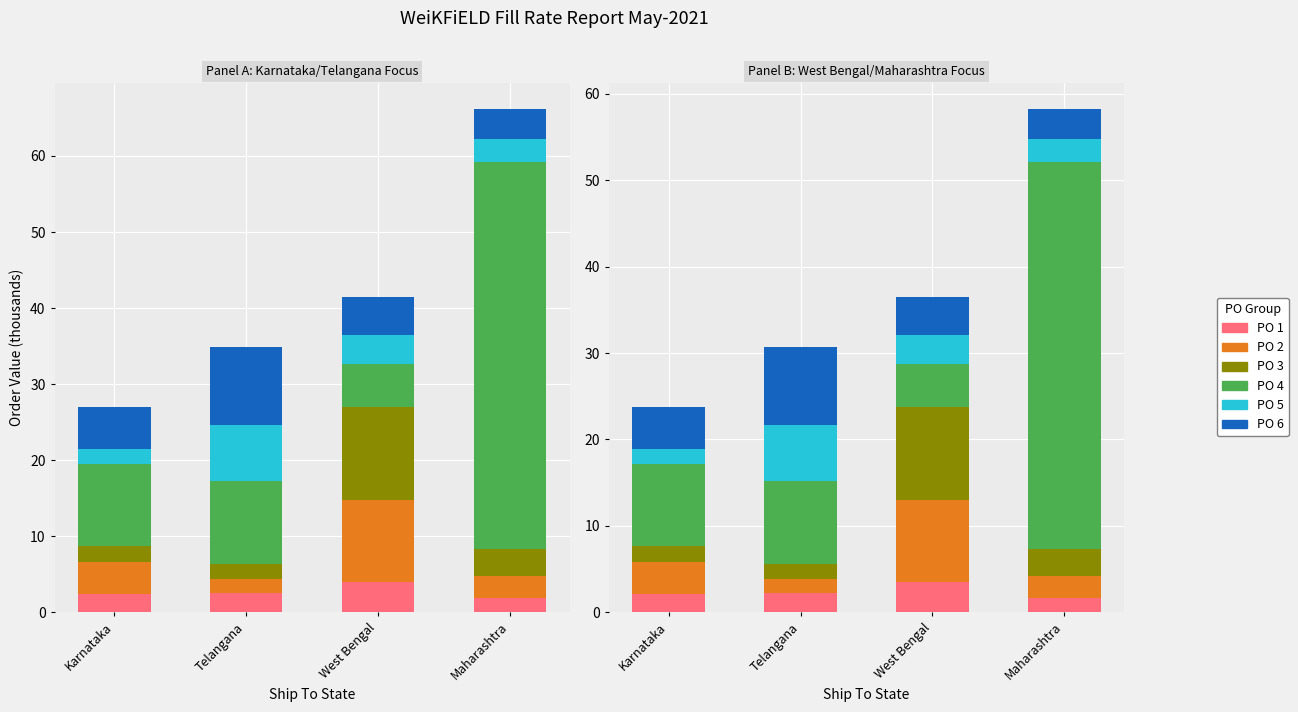

What is the smallest value displayed?

1.6